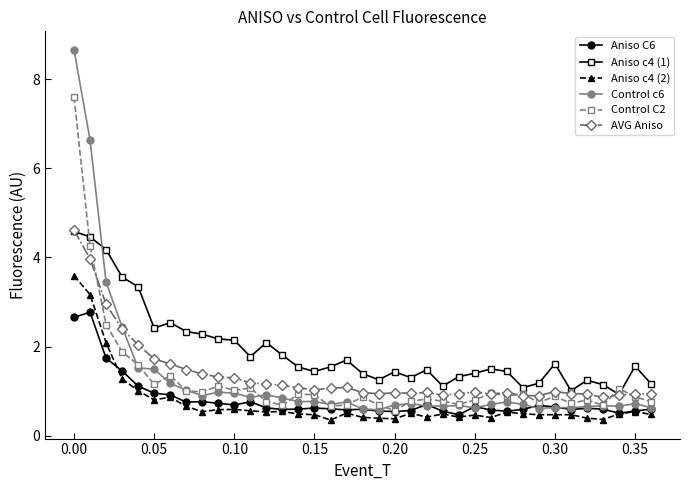

True or false: AVG Aniso has more than 0 points higher than both neighbors.

True